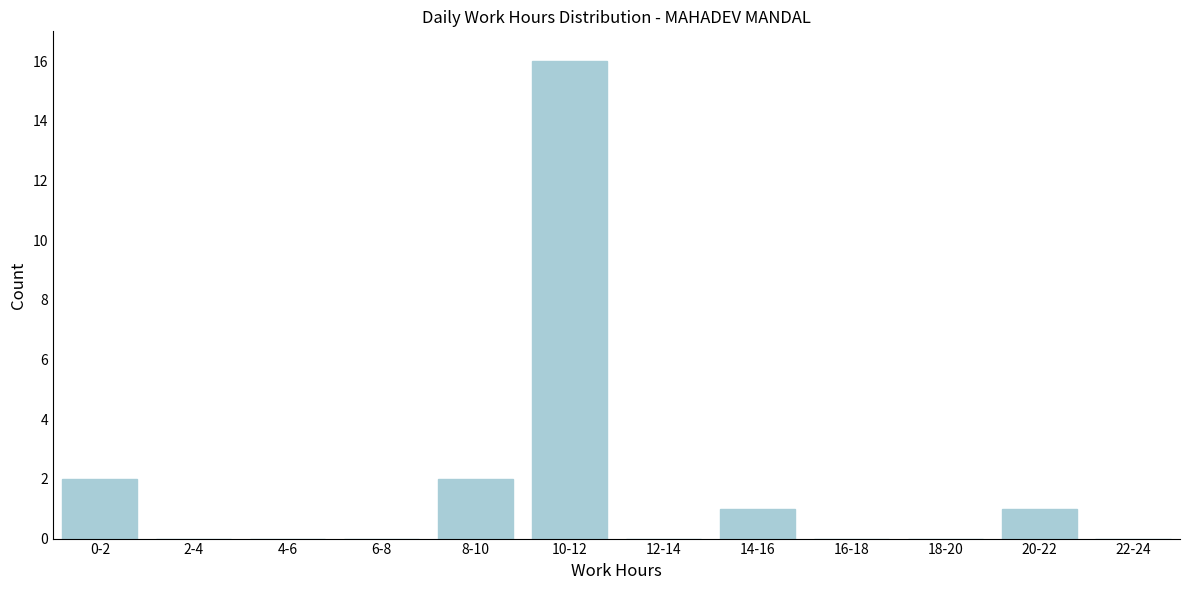

Reading left to right, extract all data points from this chart.

0-2=2	2-4=0	4-6=0	6-8=0	8-10=2	10-12=16	12-14=0	14-16=1	16-18=0	18-20=0	20-22=1	22-24=0